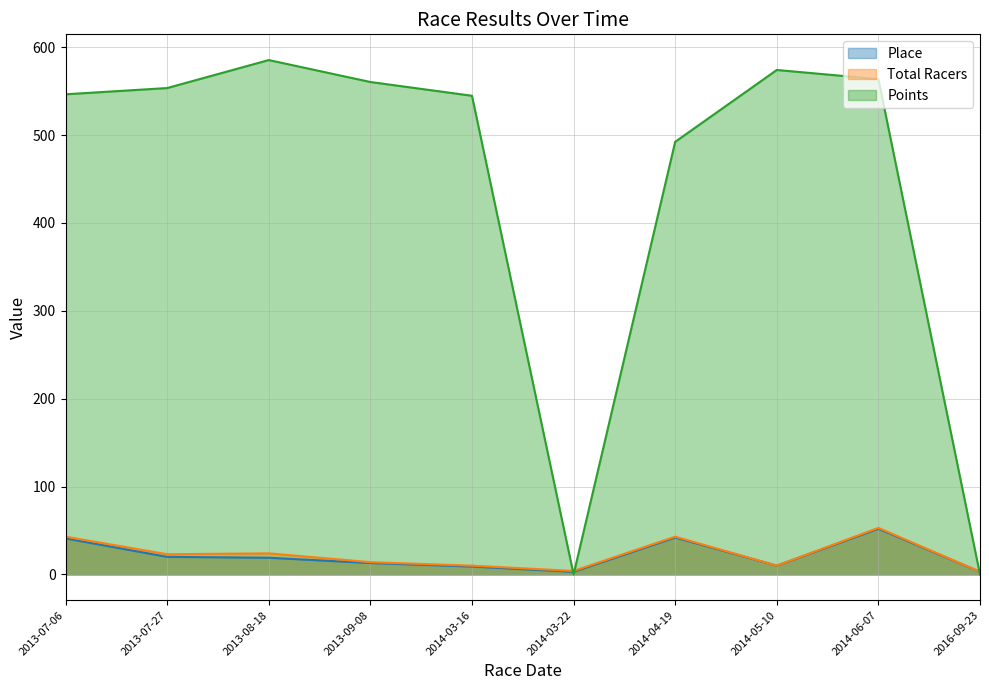

Which series has the largest range (max minus min)?

Points